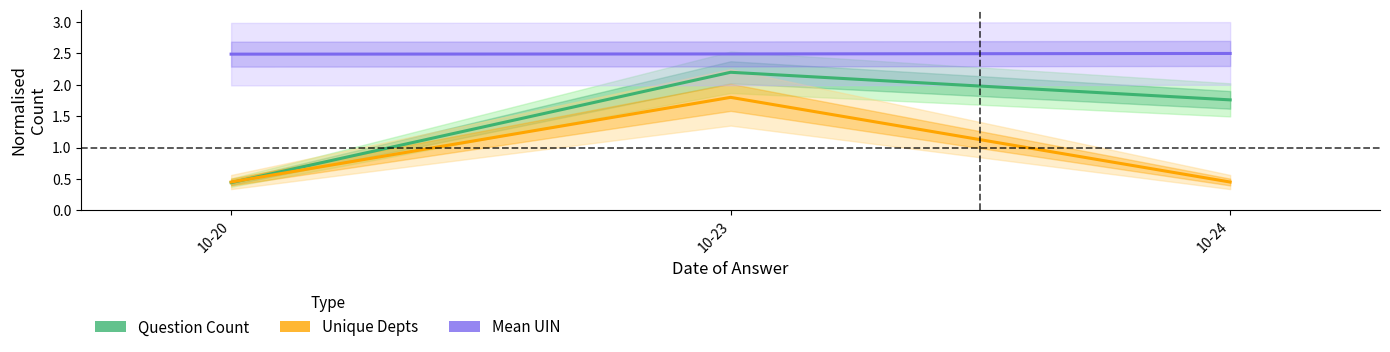

What is the highest value of the Mean UIN (/1e4, normalised) series?

2.5